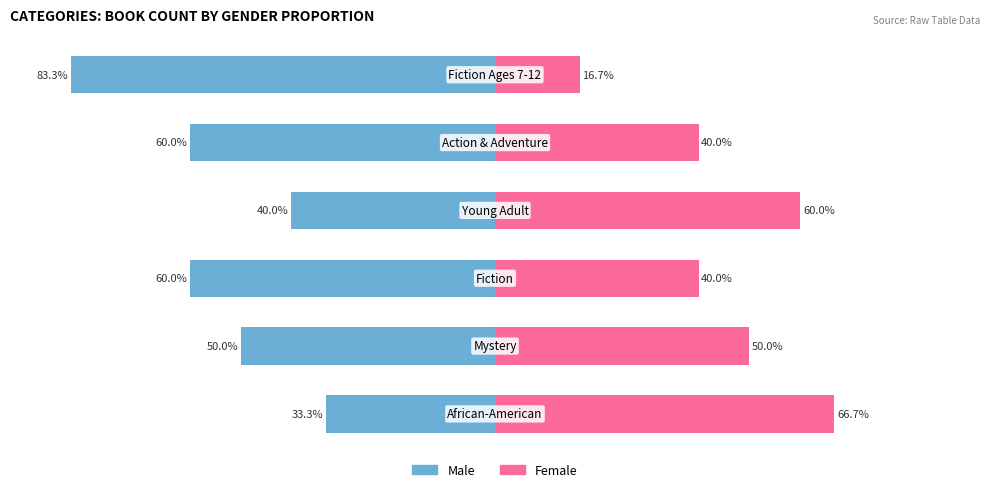

Is the value of Male at 5 greater than the value of Female at 2?

No